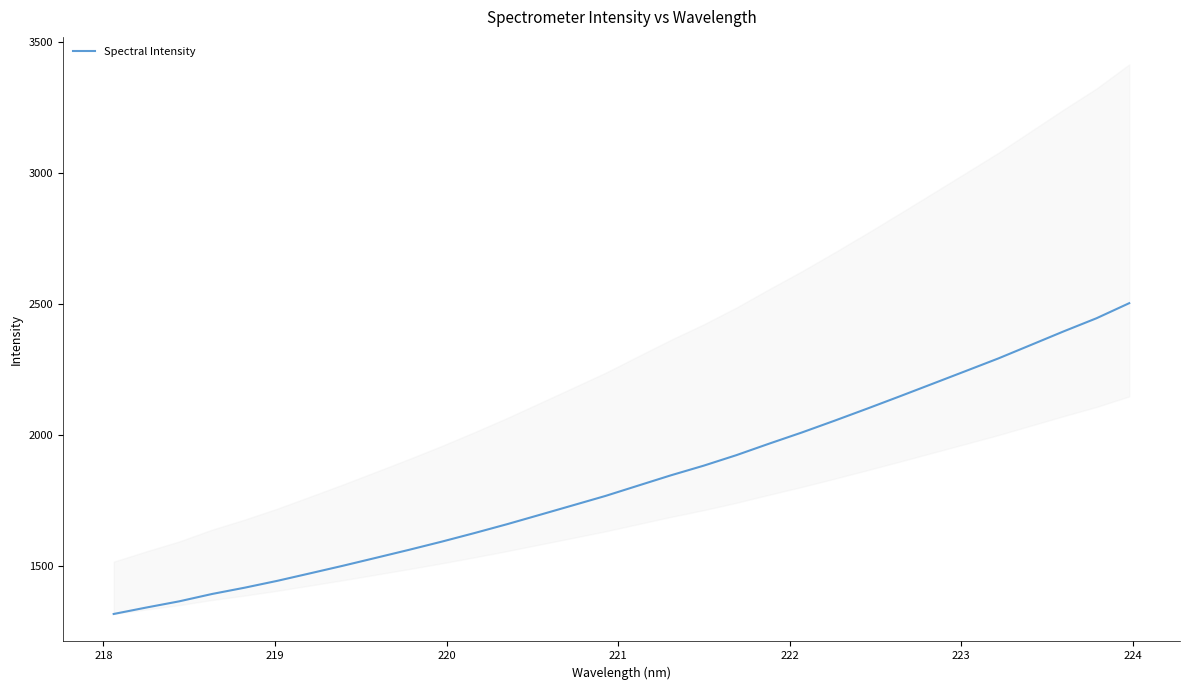

What is the lowest value of the Spectral Intensity series?

1315.1